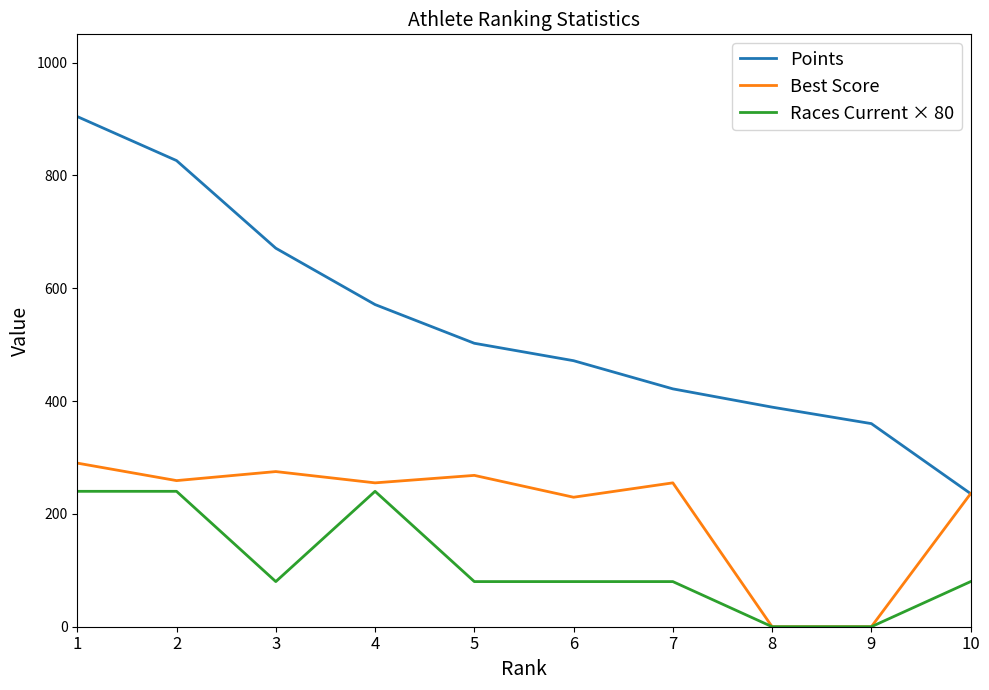

What is the maximum value for Races Current × 80?

240.0